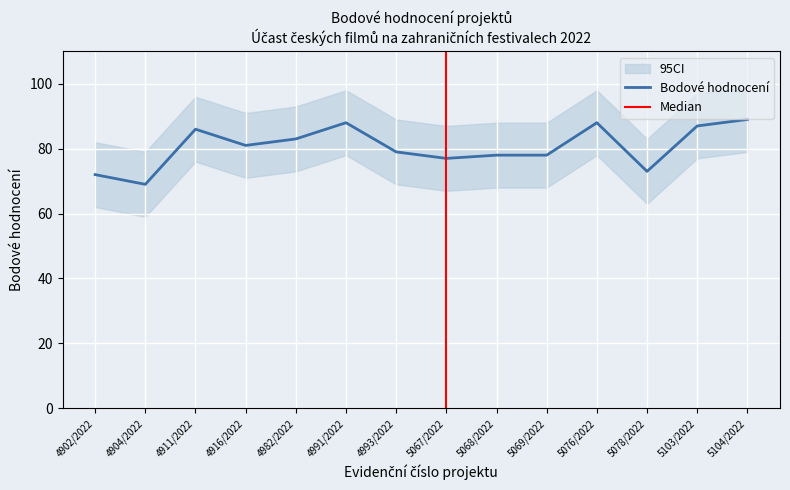

Which has a higher value, 5078/2022 or 4911/2022?

4911/2022